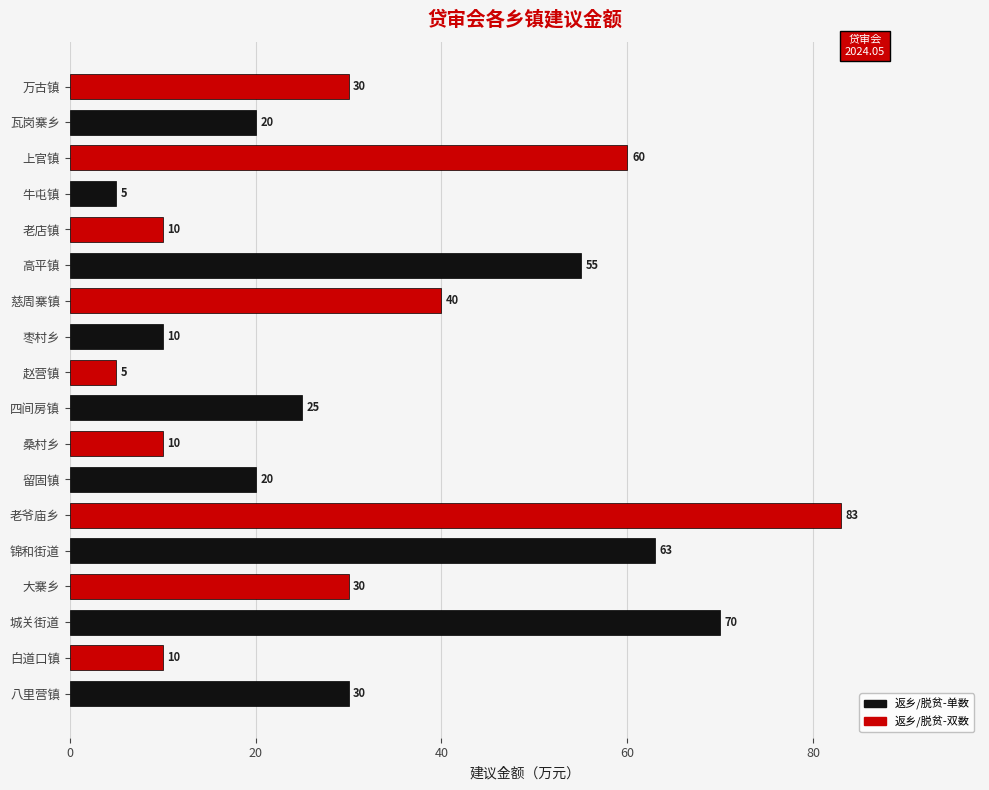

Reading top to bottom, transcribe all the data shown in this chart.

万古镇=30	瓦岗寨乡=20	上官镇=60	牛屯镇=5	老店镇=10	高平镇=55	慈周寨镇=40	枣村乡=10	赵营镇=5	四间房镇=25	桑村乡=10	留固镇=20	老爷庙乡=83	锦和街道=63	大寨乡=30	城关街道=70	白道口镇=10	八里营镇=30